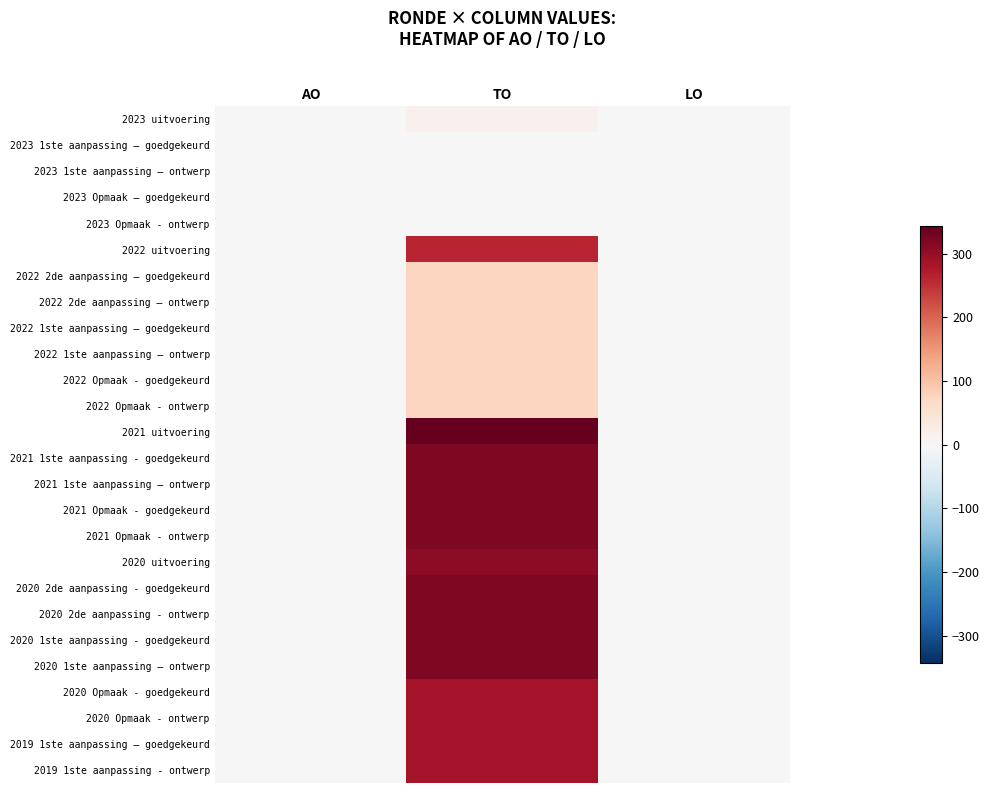

At how many categories does at least one series exceed 18?

1